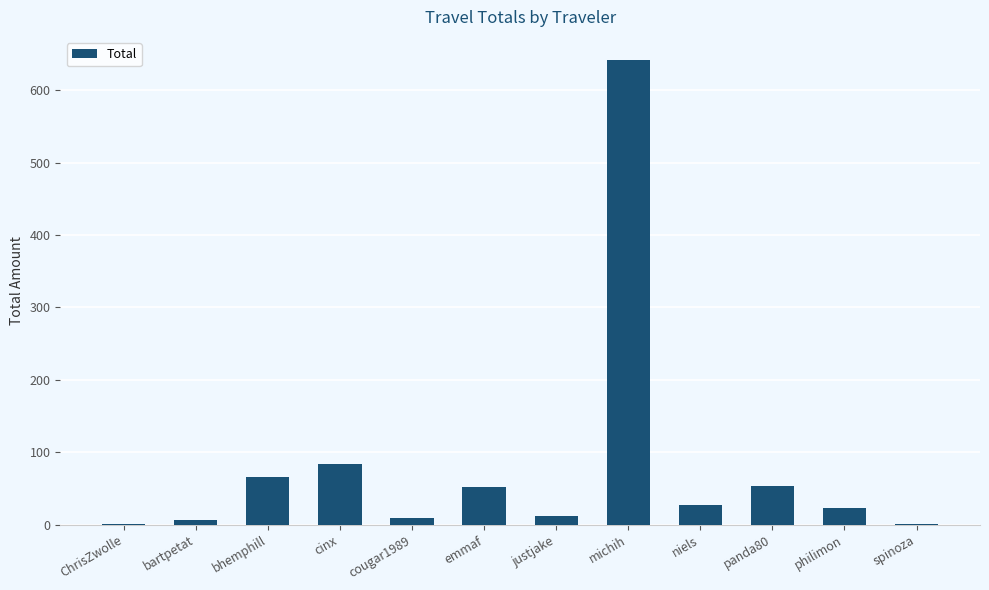

Where is the data nearest to the value 321?

cinx